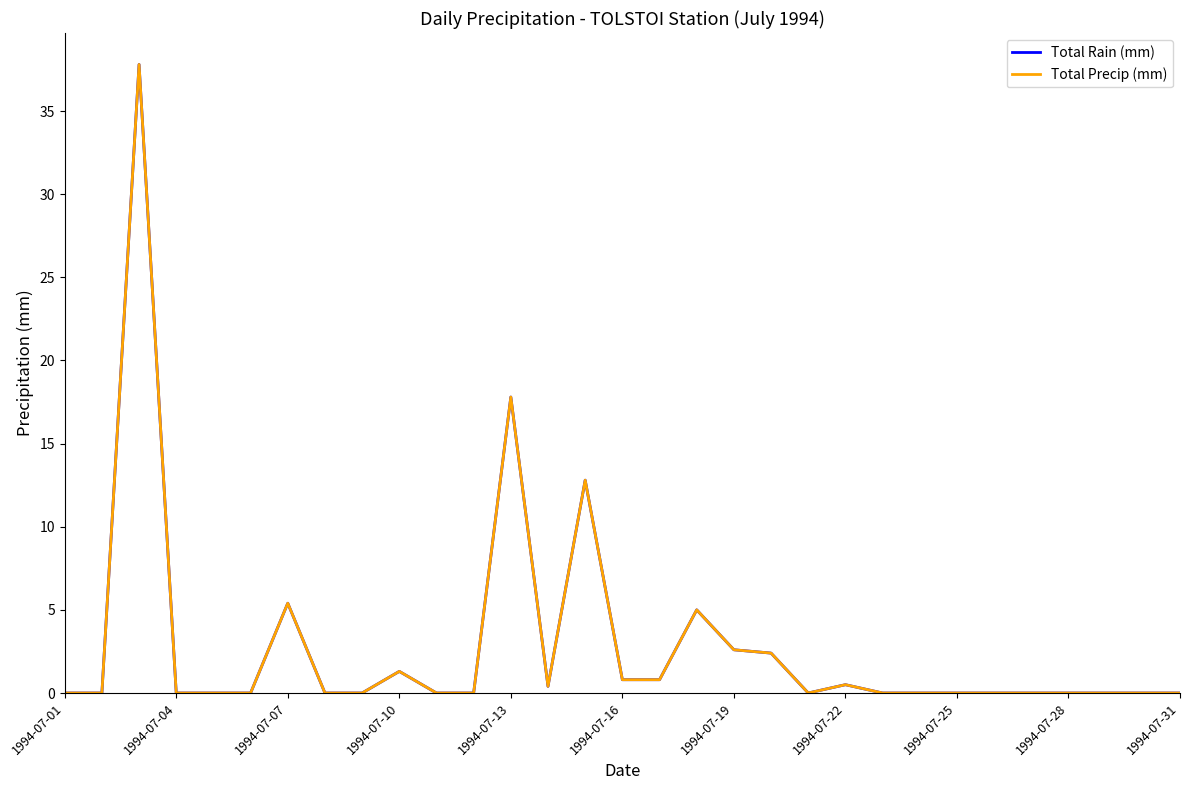

Does the chart display data point markers on the line(s)?

No